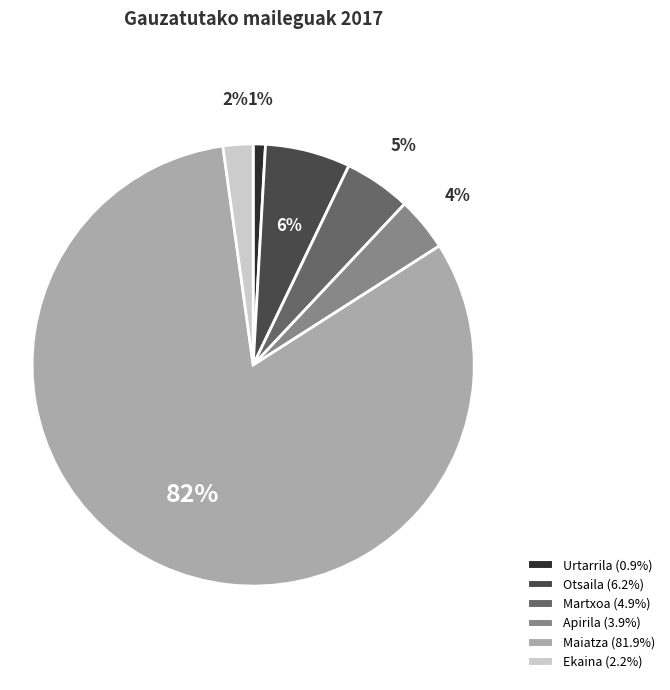

The Otsaila slice represents 6% of the pie. True or false?

True